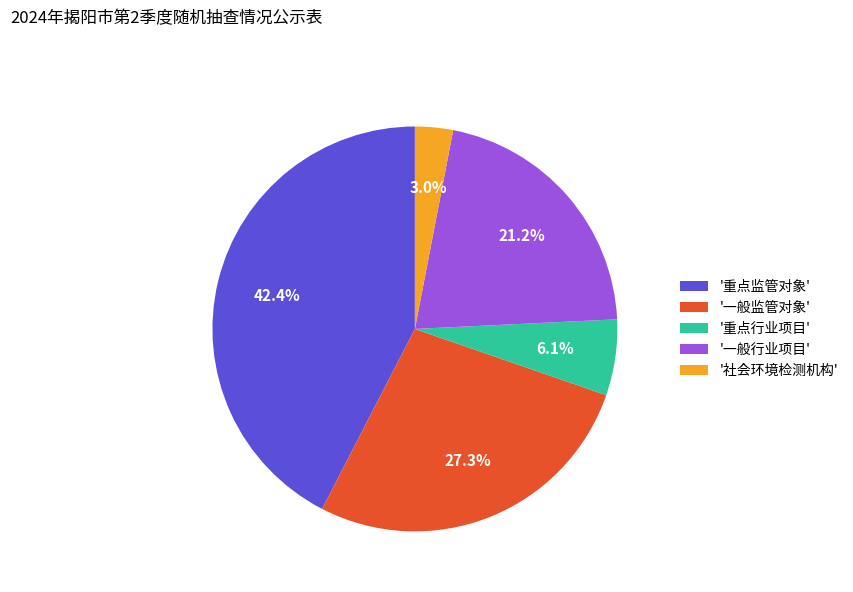

Rank the categories by value from lowest to highest.

'社会环境检测机构', '重点行业项目', '一般行业项目', '一般监管对象', '重点监管对象'